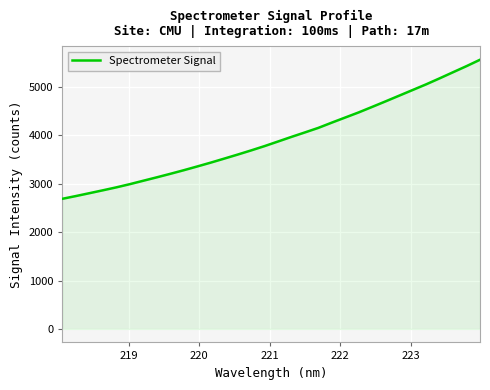

What is the minimum value shown in the chart?

2687.3